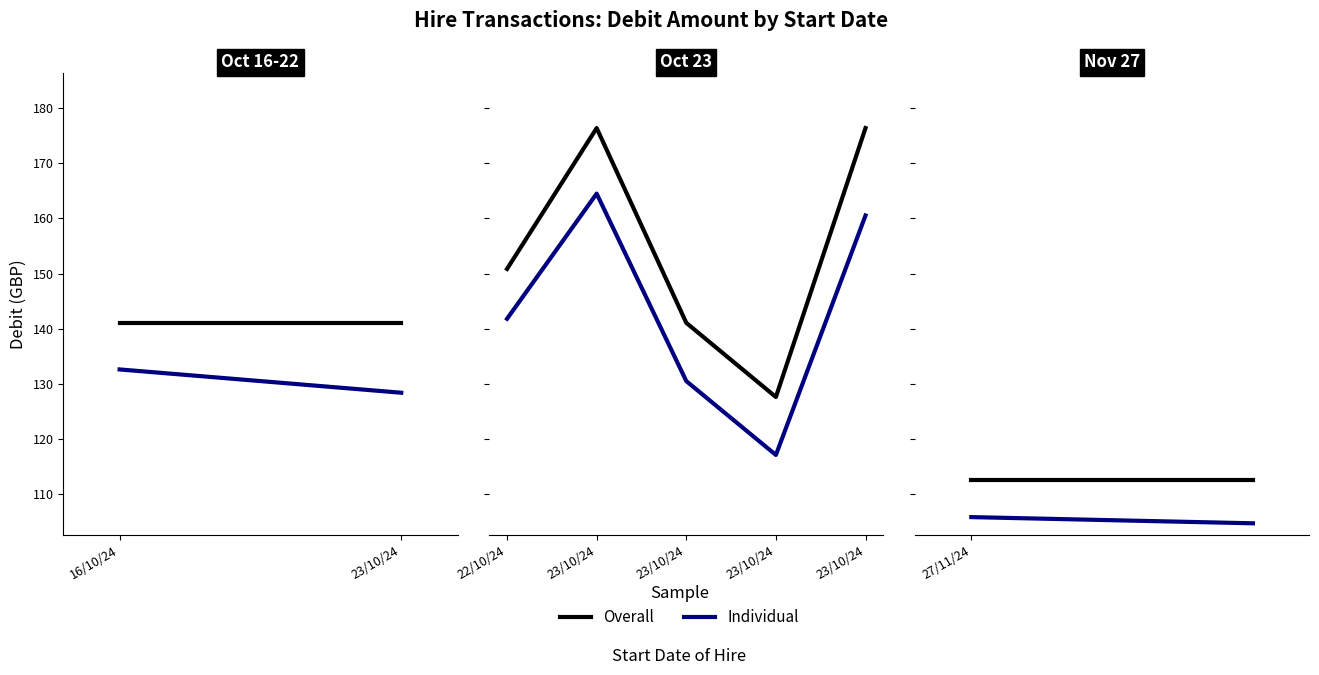

What is the total value across all series at 23/10/24?

269.4